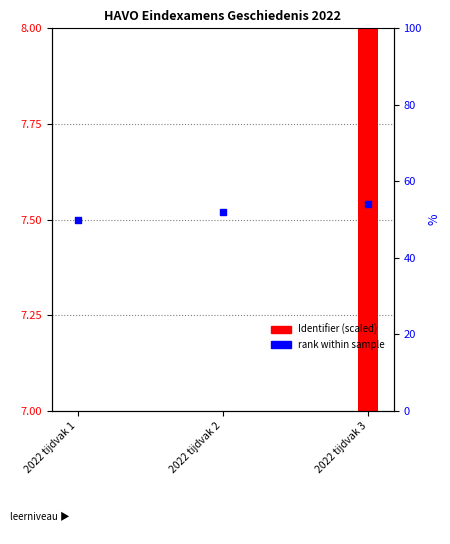

Which series has the widest spread of Y values?

Identifier (scaled)